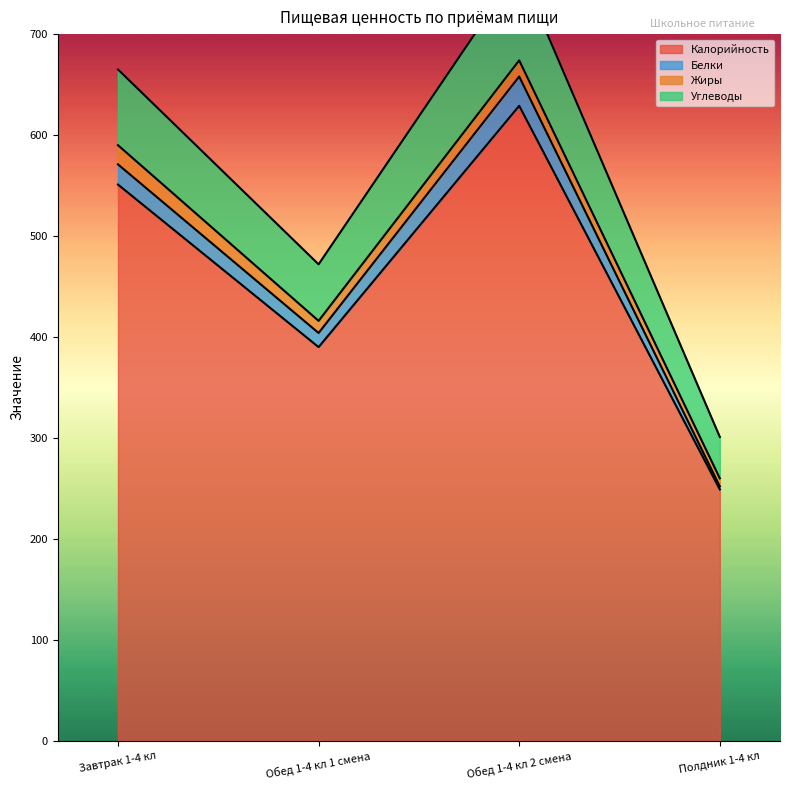

The Углеводы series shows 665 at Завтрак 1-4 кл. True or false?

True